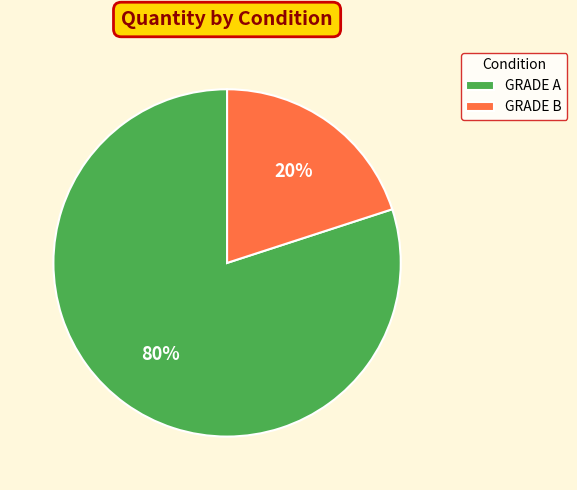

How many slices are in this pie chart?

2